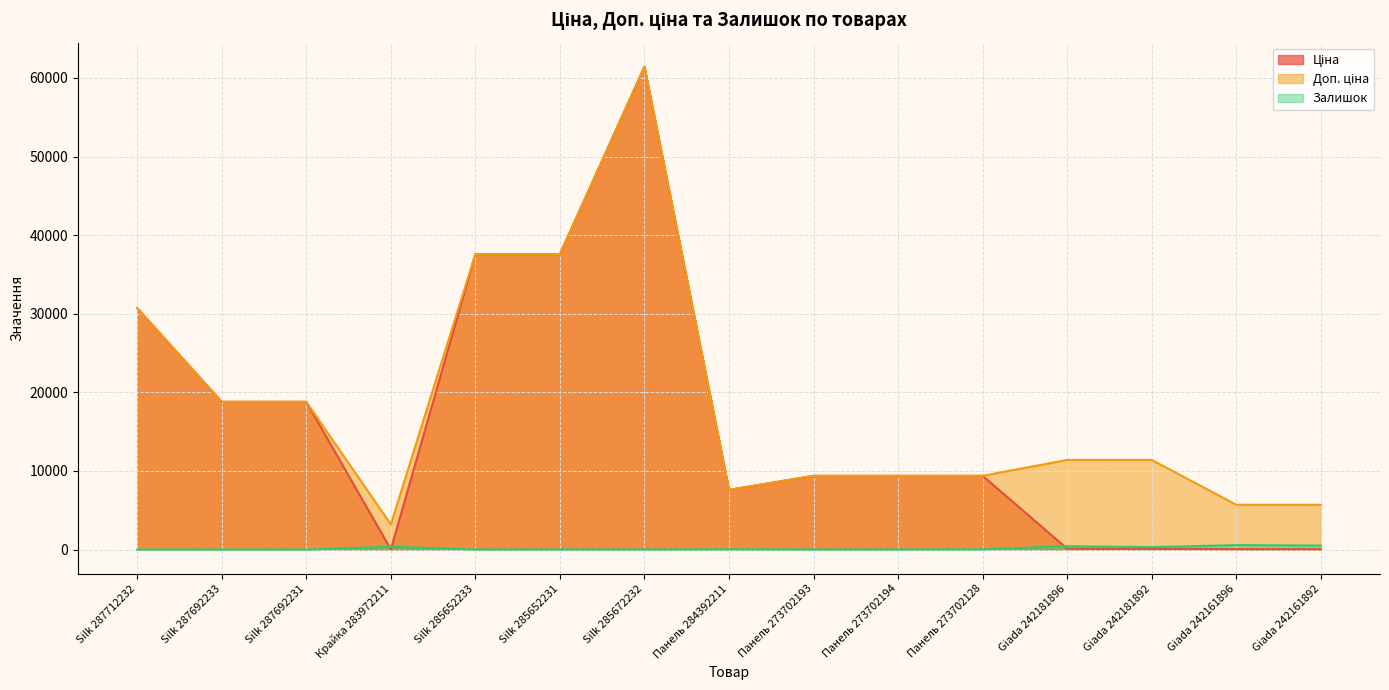

True or false: Залишок and Доп. ціна intersect in this chart.

False